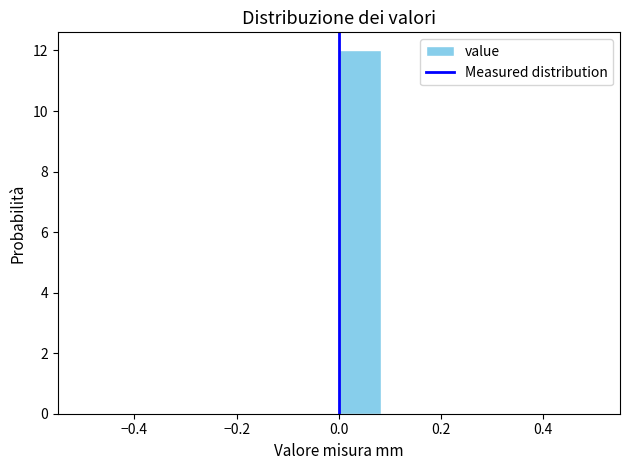

Reading left to right, transcribe this chart: for each bar, give the range it covers on the x-axis and its height. Neither the bar edges nor the heights are printed on the chart, so give them approximately, as read against the axes.

-0.50 to -0.42: 0
-0.42 to -0.34: 0
-0.34 to -0.24: 0
-0.24 to -0.16: 0
-0.16 to -0.08: 0
-0.08 to 0.00: 0
0.00 to 0.08: 12
0.08 to 0.16: 0
0.16 to 0.26: 0
0.26 to 0.34: 0
0.34 to 0.42: 0
0.42 to 0.50: 0